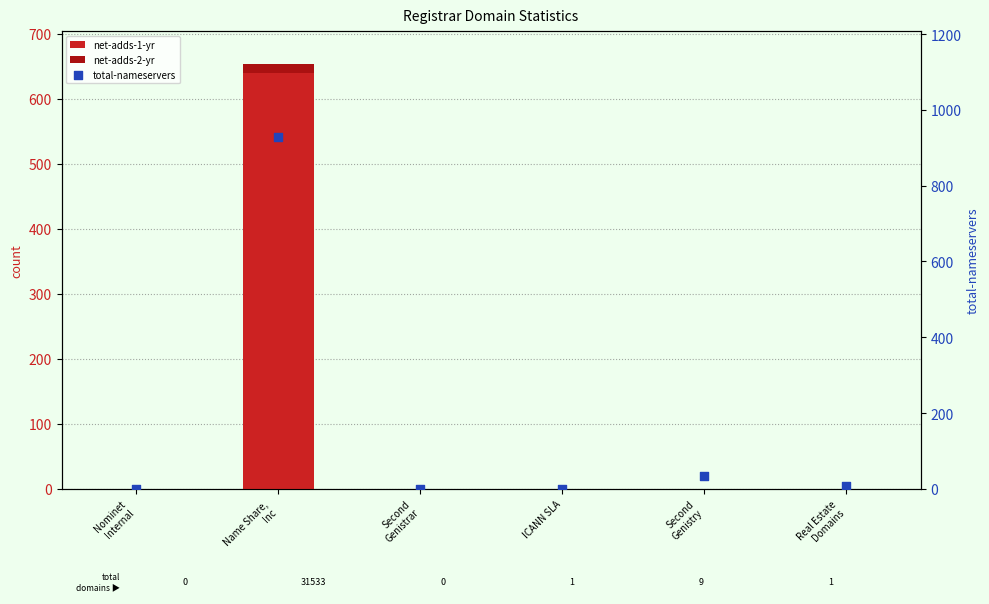

Which series has the widest spread of Y values?

total-nameservers